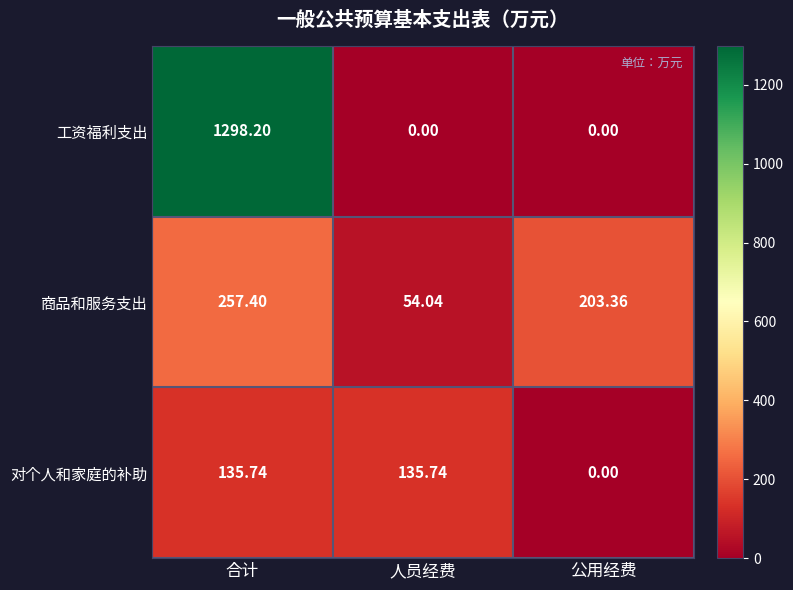

At which category is the sum across all series the highest?

合计